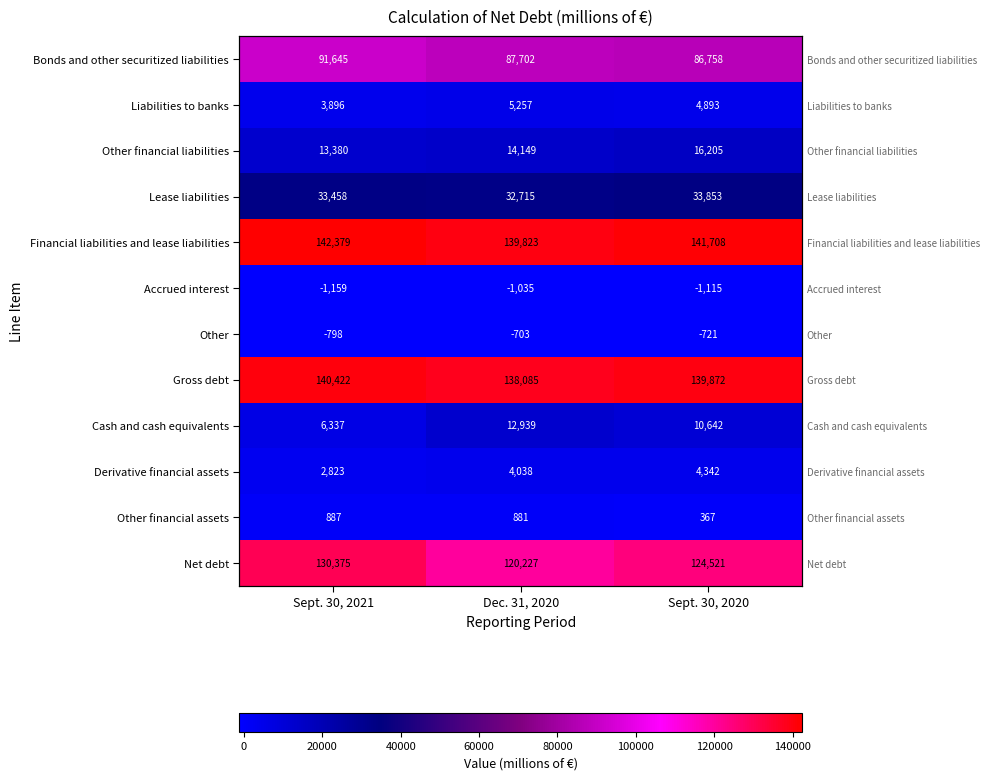

How many data points in Derivative financial assets are less than 4038?

1